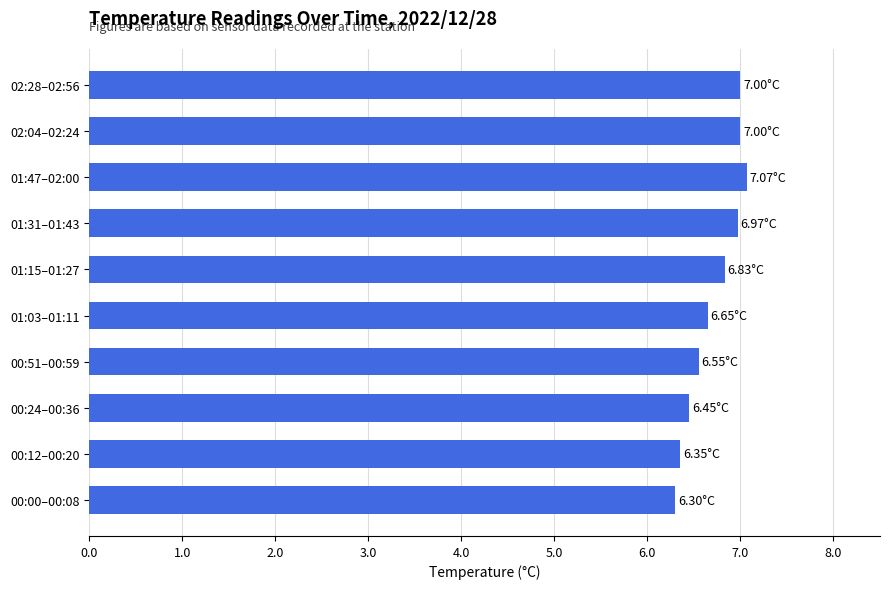

What is the ratio of the value at 00:51–00:59 to the value at 01:03–01:11?

1.0